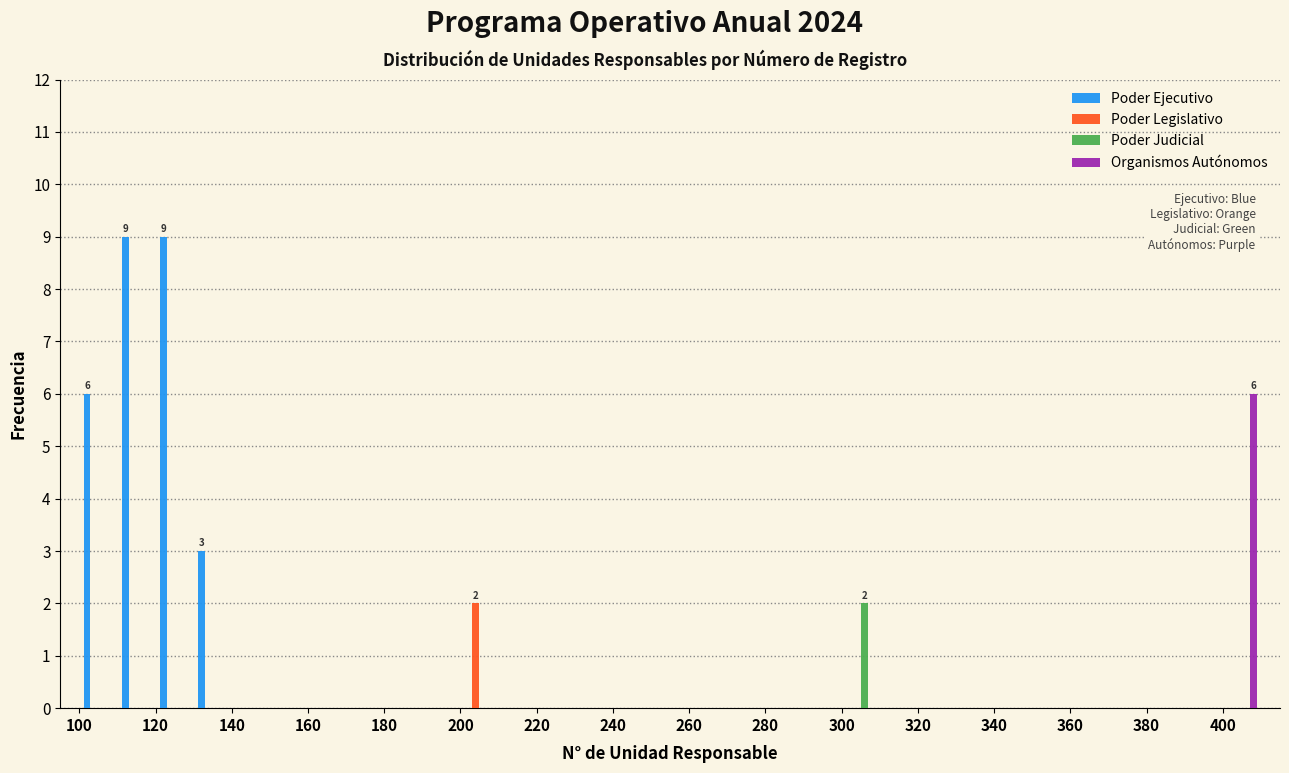

In the Organismos Autónomos series, which range on the x-axis has the tallest bar?

400 to 410